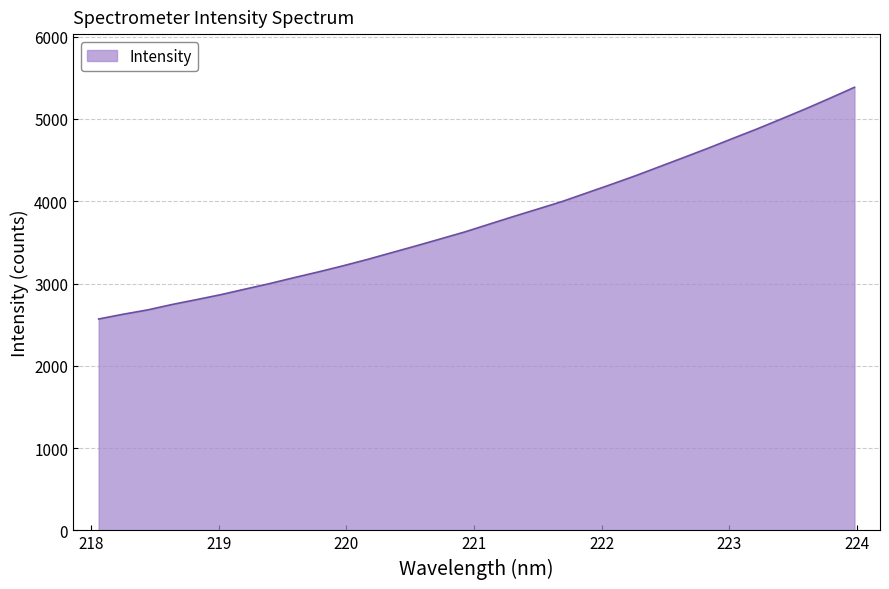

What is the difference between the maximum and minimum values?

2815.5